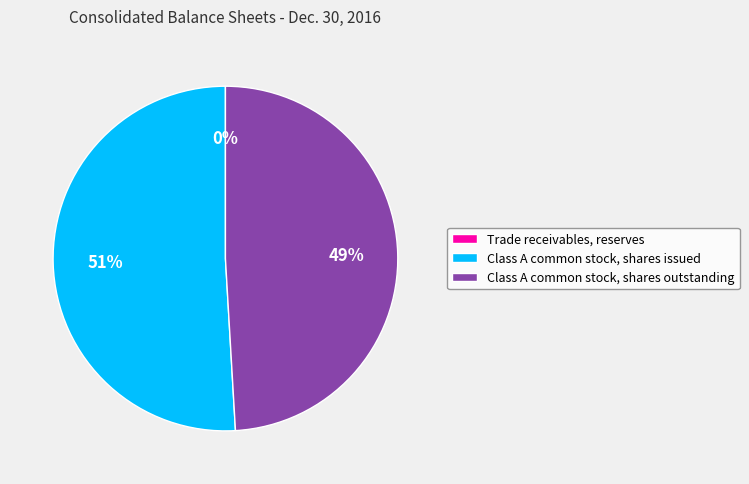

Which category has the biggest portion of the pie?

Class A common stock, shares issued